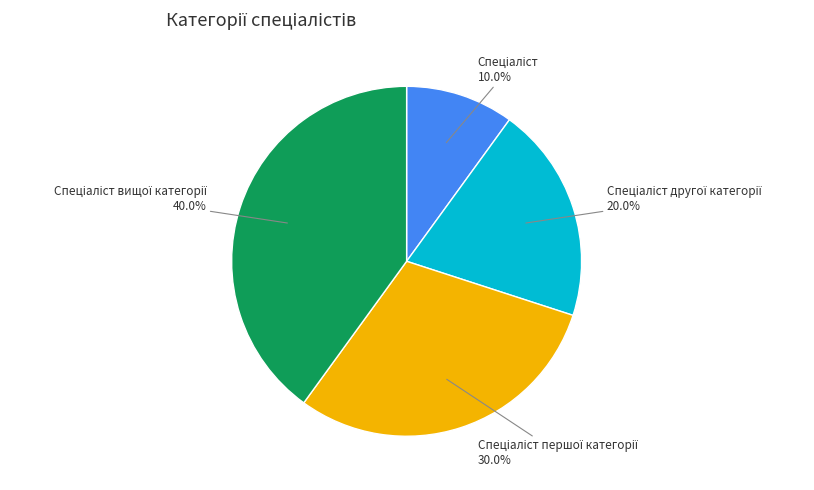

Does any single category account for the majority?

No